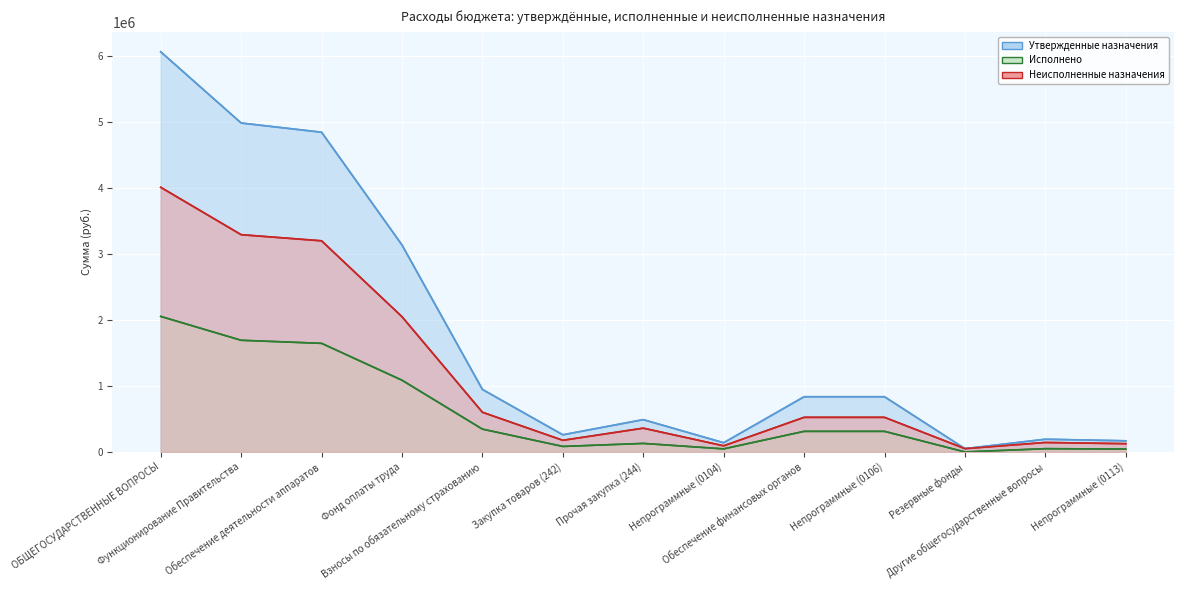

At which category is the sum across all series the highest?

ОБЩЕГОСУДАРСТВЕННЫЕ ВОПРОСЫ